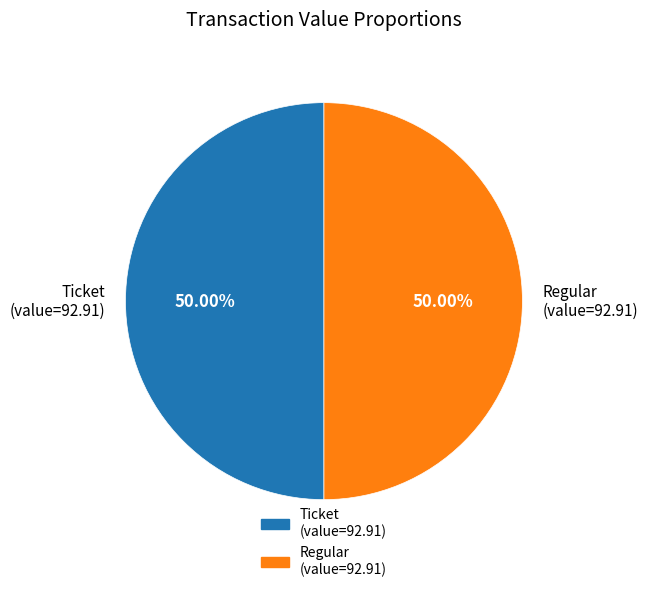

Do Ticket (value=92.91) and Regular (value=92.91) together represent more than half of the pie?

Yes